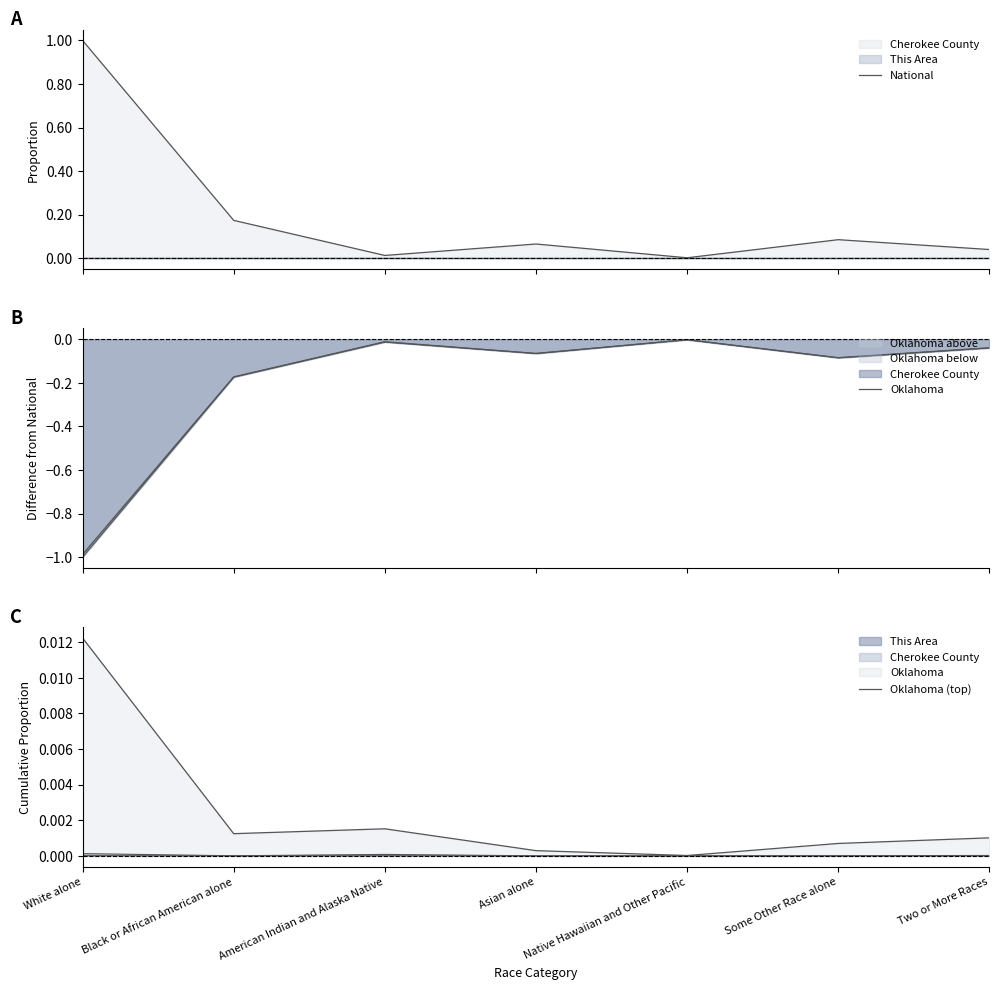

Does the chart display data point markers on the line(s)?

No